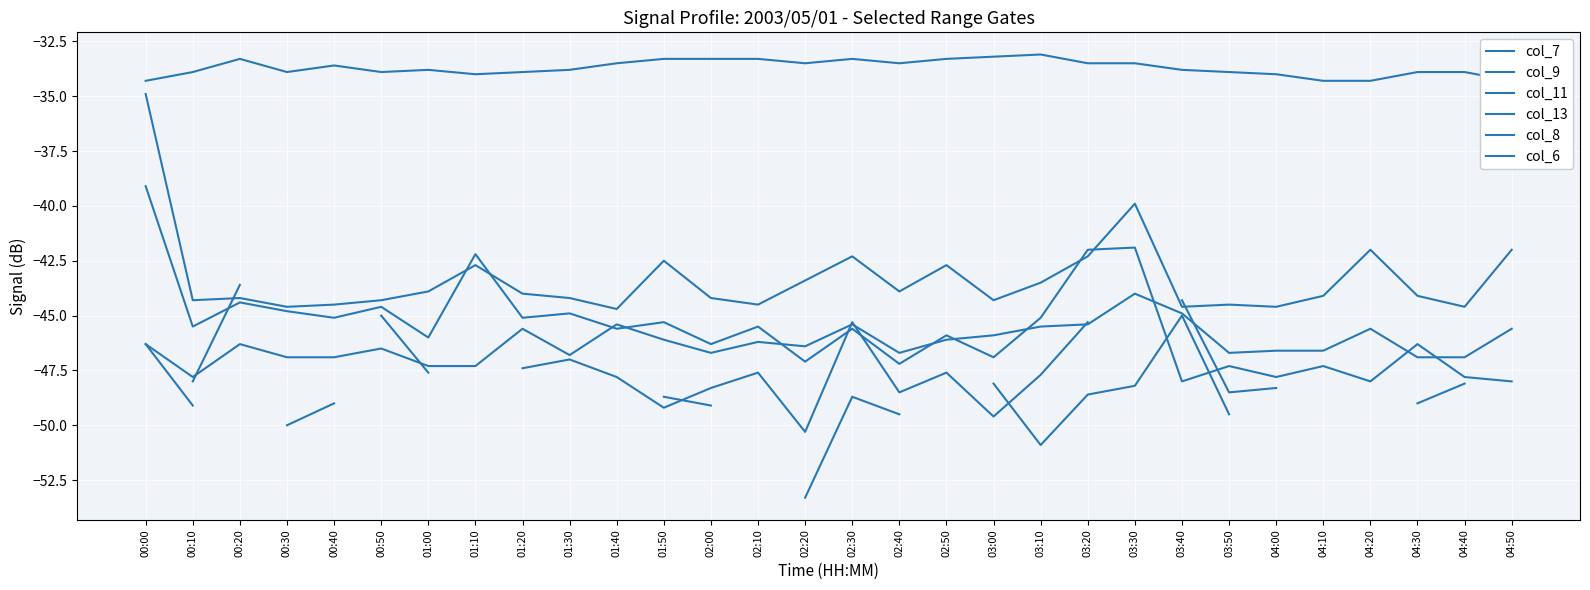

How many lines are shown in the chart?

6